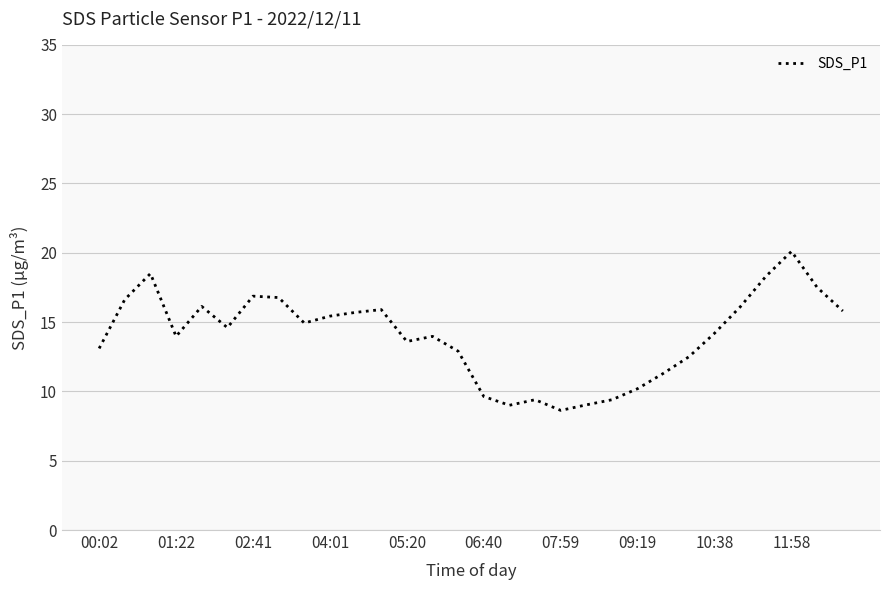

What is the difference between the maximum and minimum values?

11.5